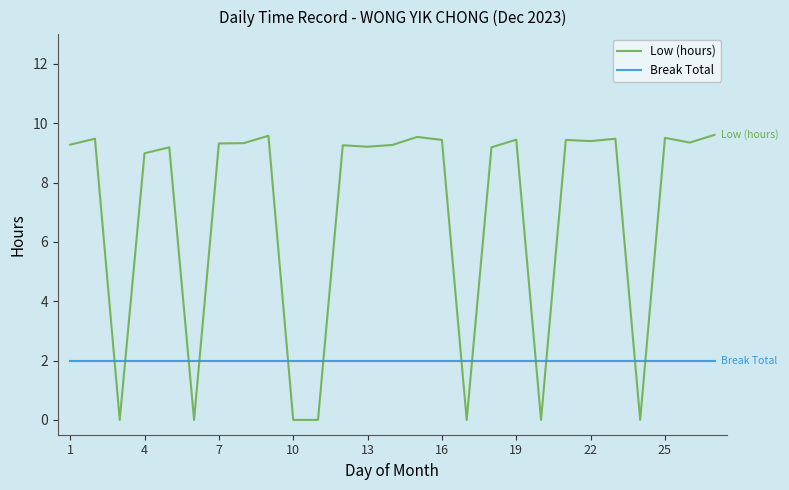

List the series in order of their overall mean, lowest first.

Break Total, Low (hours)